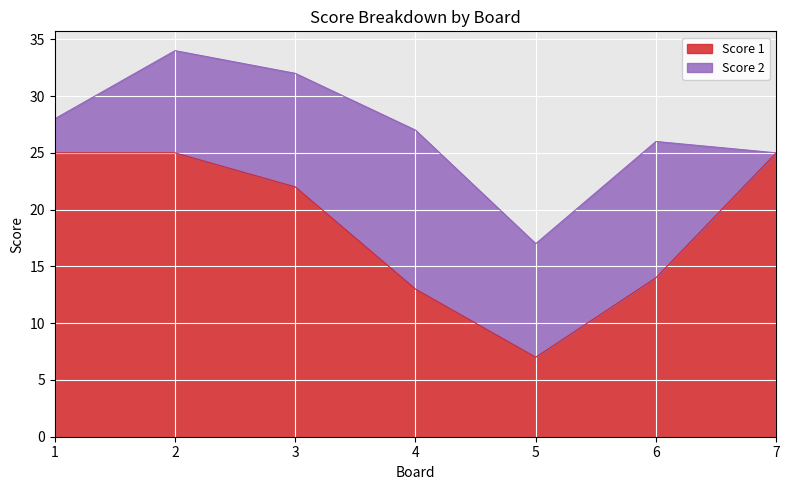

What is the change in value from 2 to 5?

-18